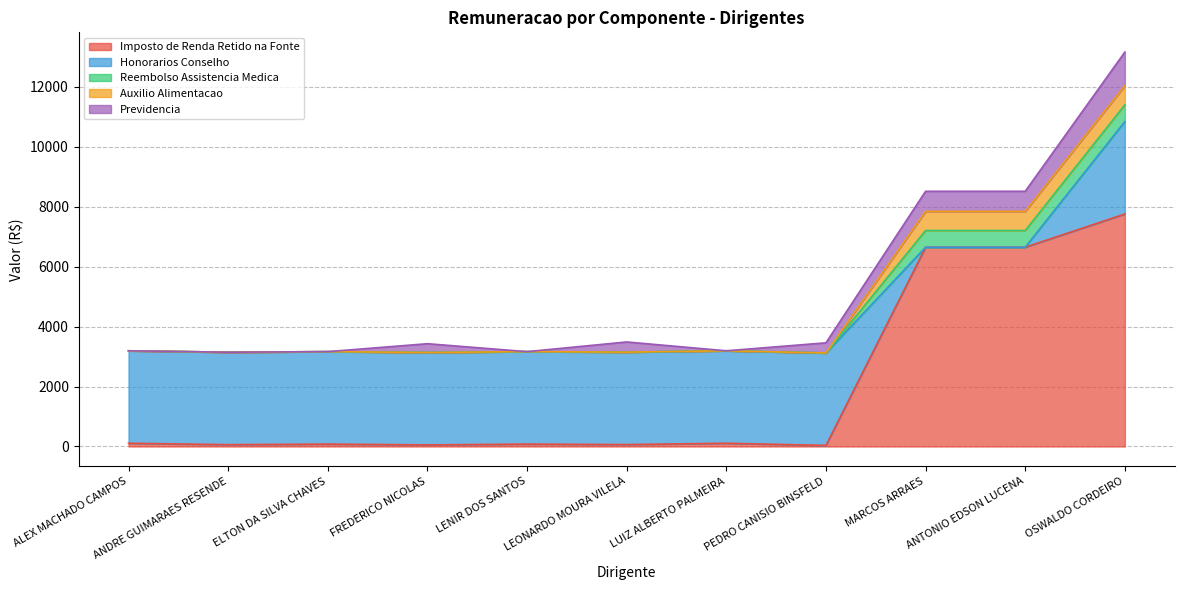

What is the difference between the maximum and minimum values in the Reembolso Assistencia Medica series?

557.2